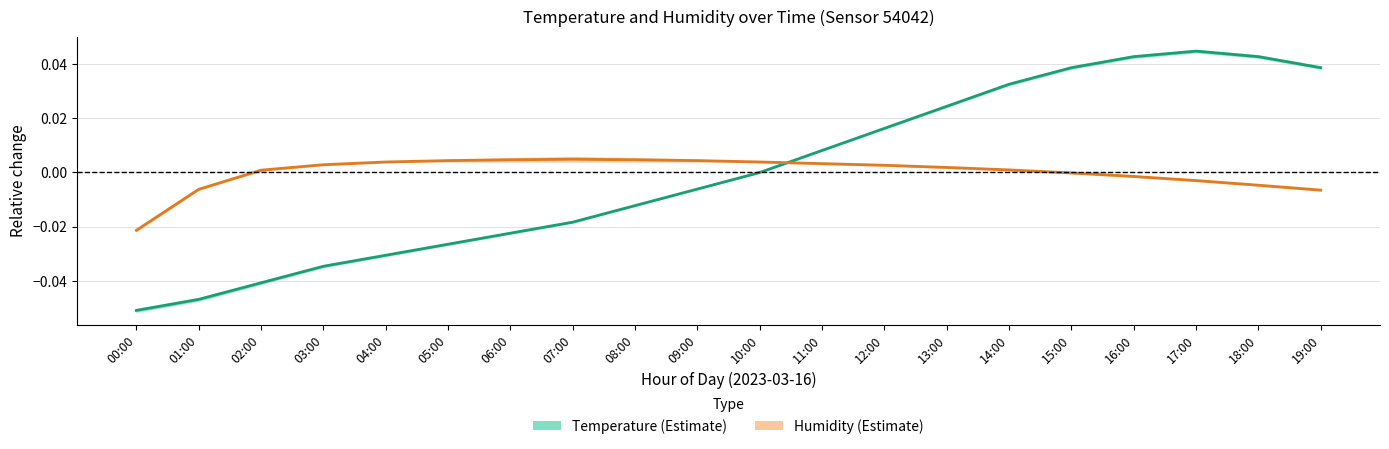

What position from the right is 04:00?

16